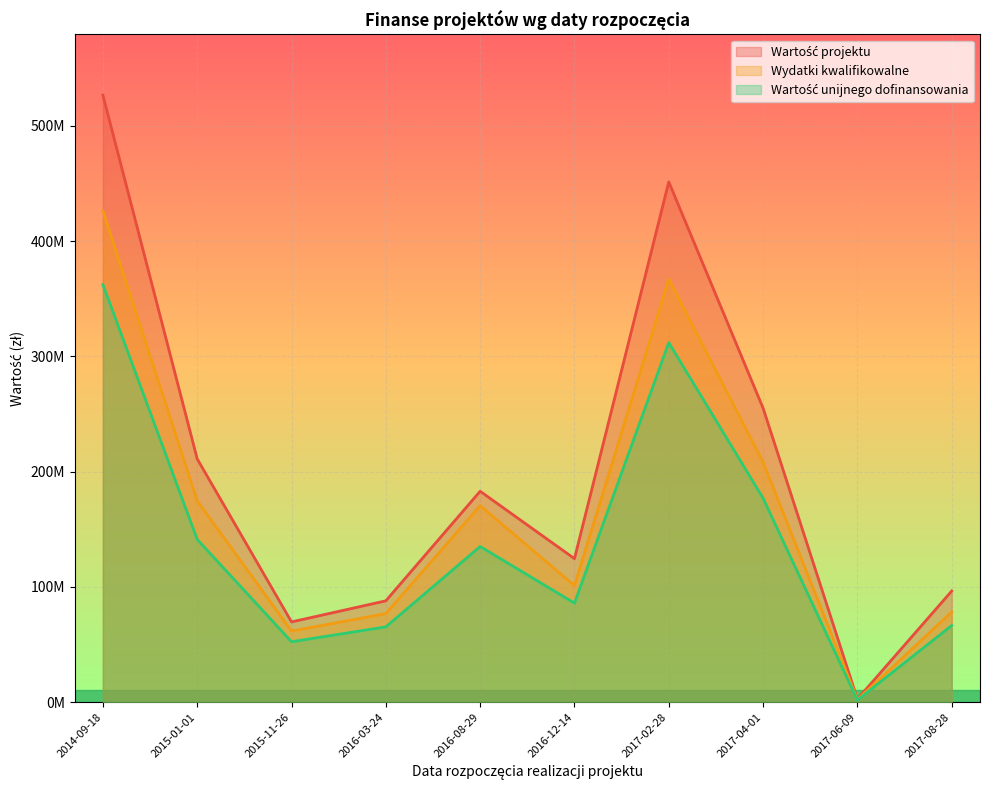

Reading left to right, list all the values displayed in this chart.

Wartość projektu: 526722140.7	211105738.7	69636570.5	87929157.2	183008630.3	124553816.5	451474436.0	255140223.4	2656800.0	96458877.0
Wydatki kwalifikowalne: 426319229.8	174727100.1	61691668.8	76870137.8	170530293.7	101104932.1	367052387.0	208182750.2	2160000.0	78263517.9
Wartość unijnego dofinansowania: 362371345.3	141244236.0	52437918.4	65339617.2	135102251.3	85939192.3	311994528.9	176955337.7	1836000.0	66523990.2